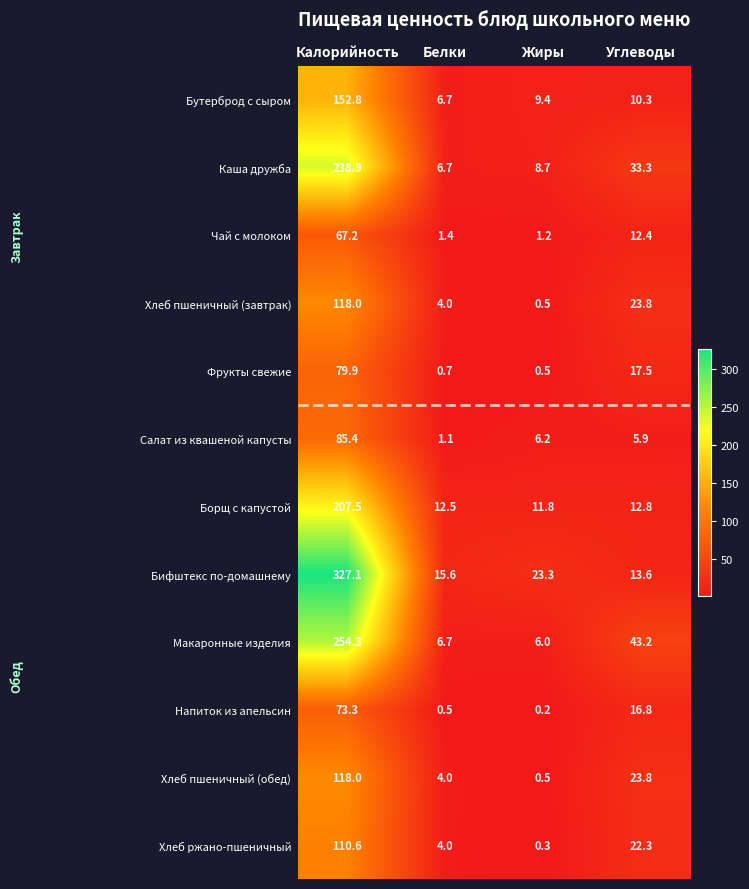

At which label does Бутерброд с сыром reach its peak?

Калорийность